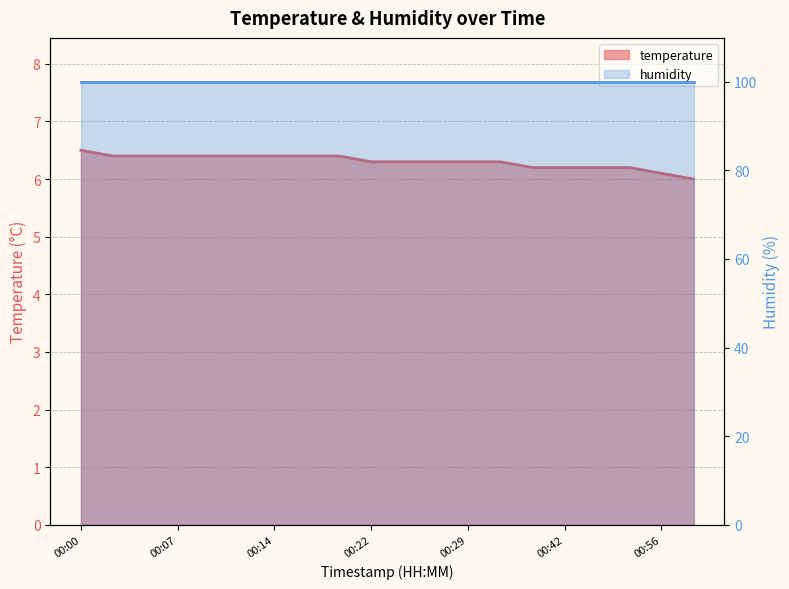

What is the change in value from 00:00 to 00:12?

-0.1